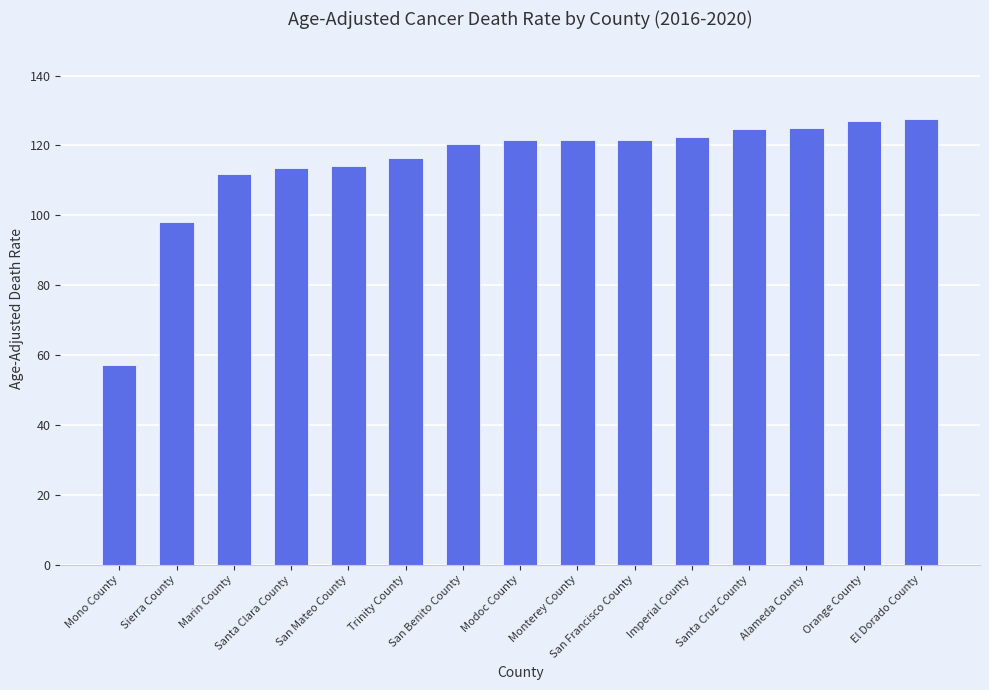

What is the difference between the maximum and minimum values?

70.4